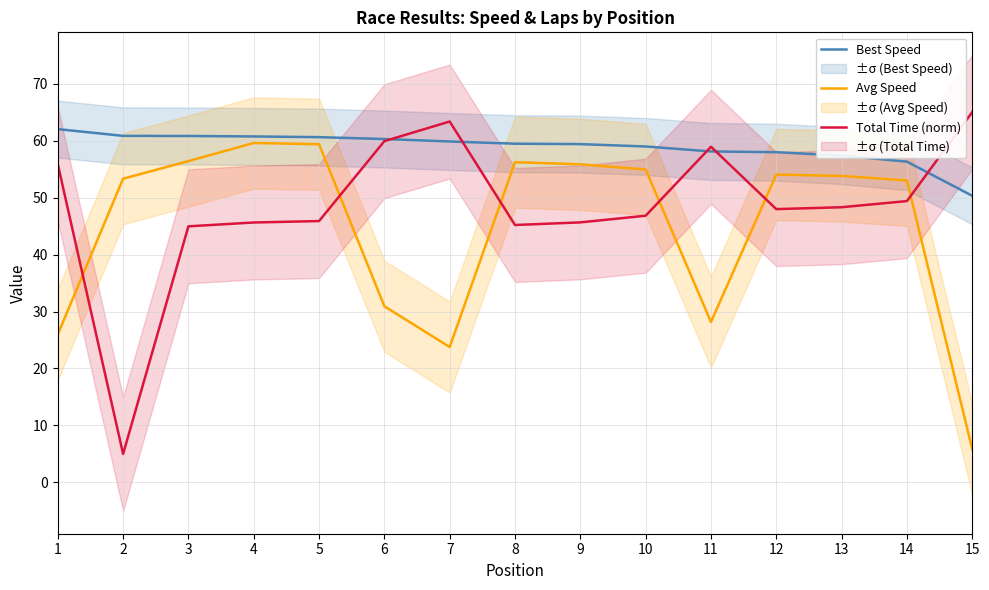

What is the difference between the maximum and minimum values in the Avg Speed series?

53.7